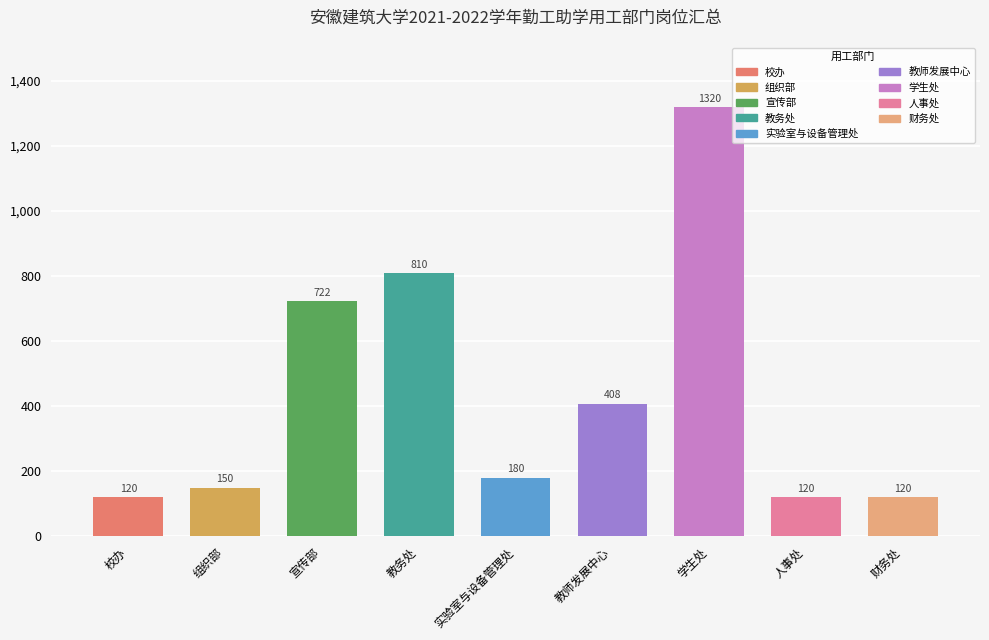

How many values are below 180?

4